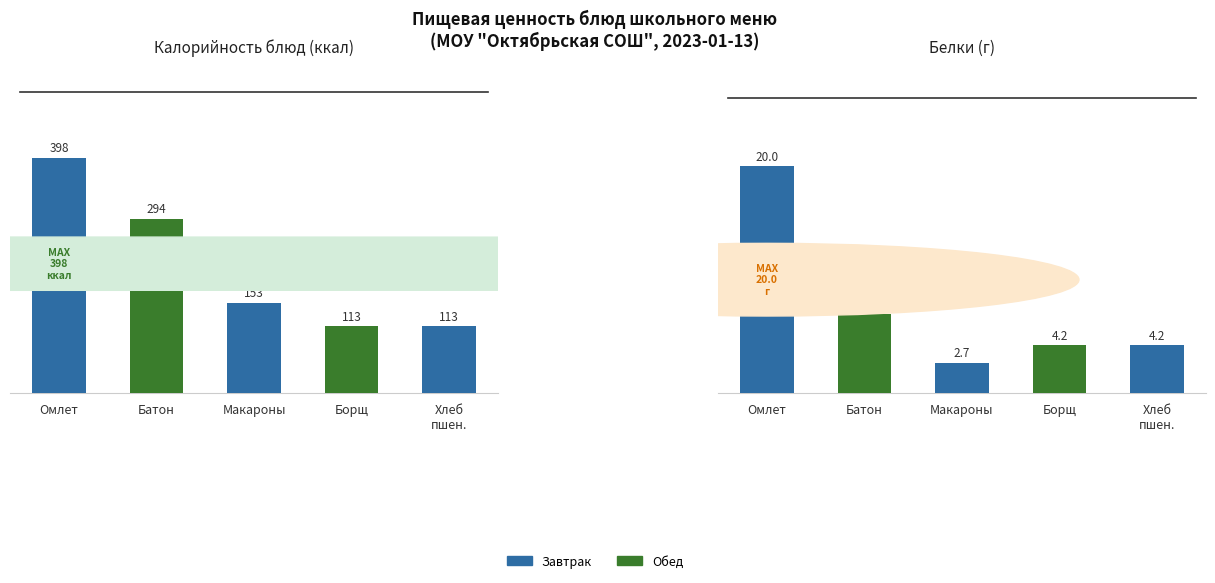

What is the label of the 1st bar from the right?

Хлеб
пшен.